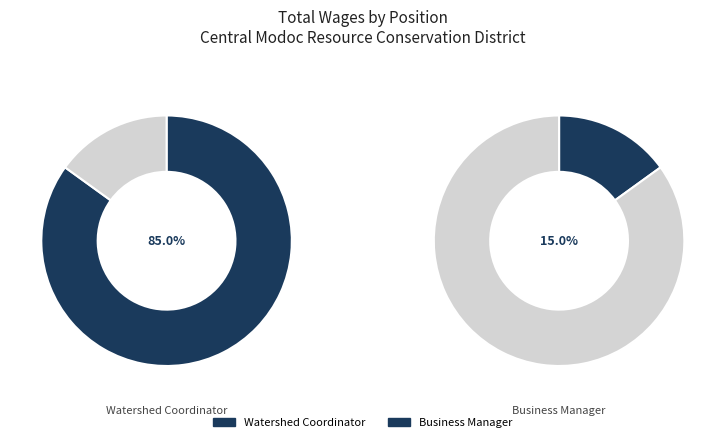

Combined, do Watershed Coordinator and Business Manager account for over 50%?

Yes